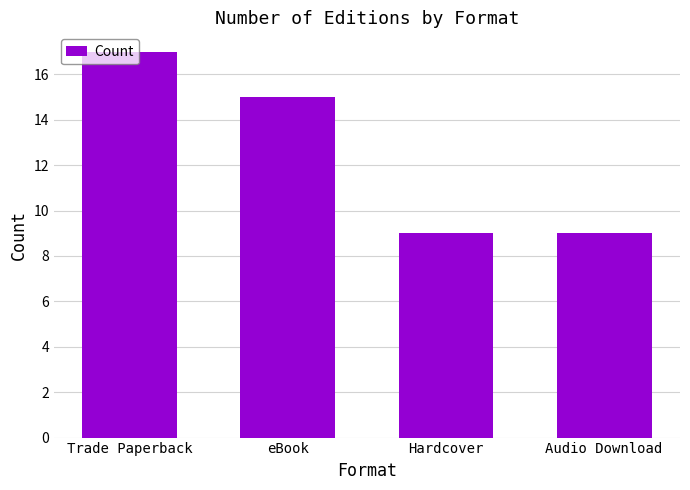

How many values are between 9 and 17?

4